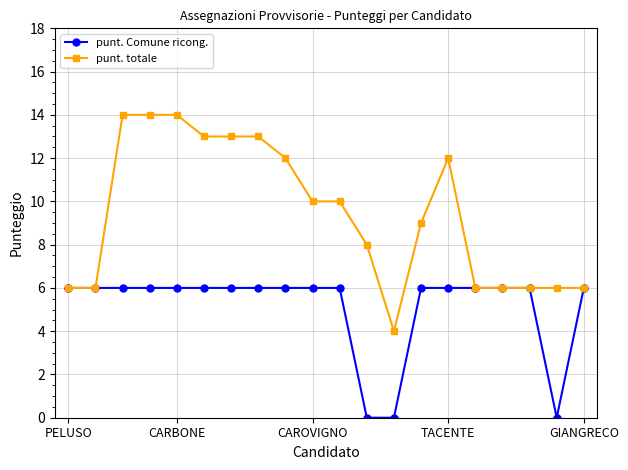

Reading left to right, transcribe all the data shown in this chart.

punt. Comune ricong.: 6	6	6	6	6	6	6	6	6	6	6	0	0	6	6	6	6	6	0	6
punt. totale: 6	6	14	14	14	13	13	13	12	10	10	8	4	9	12	6	6	6	6	6